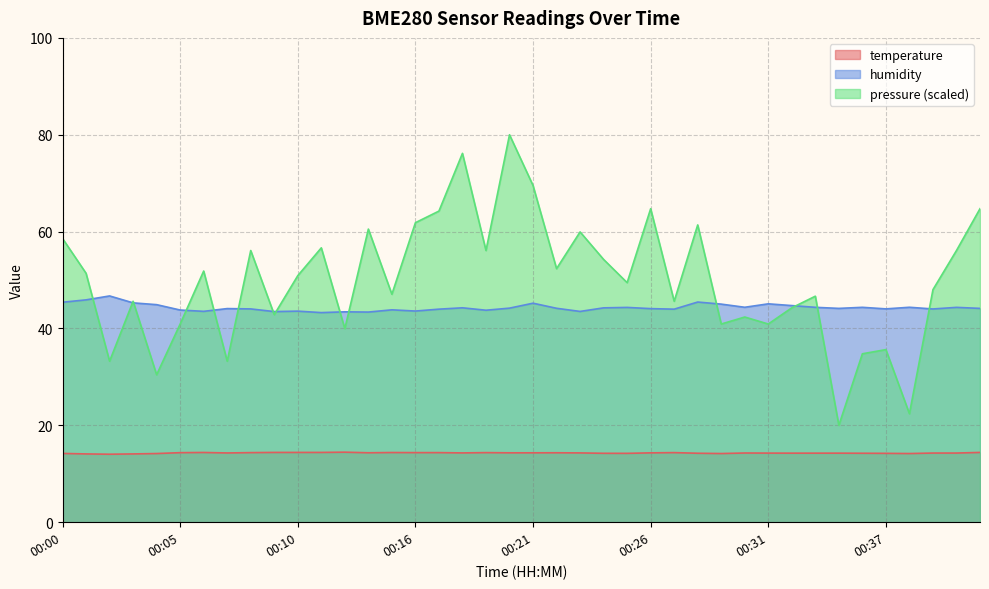

Is it true that temperature equals 5.8 at 00:19?

False